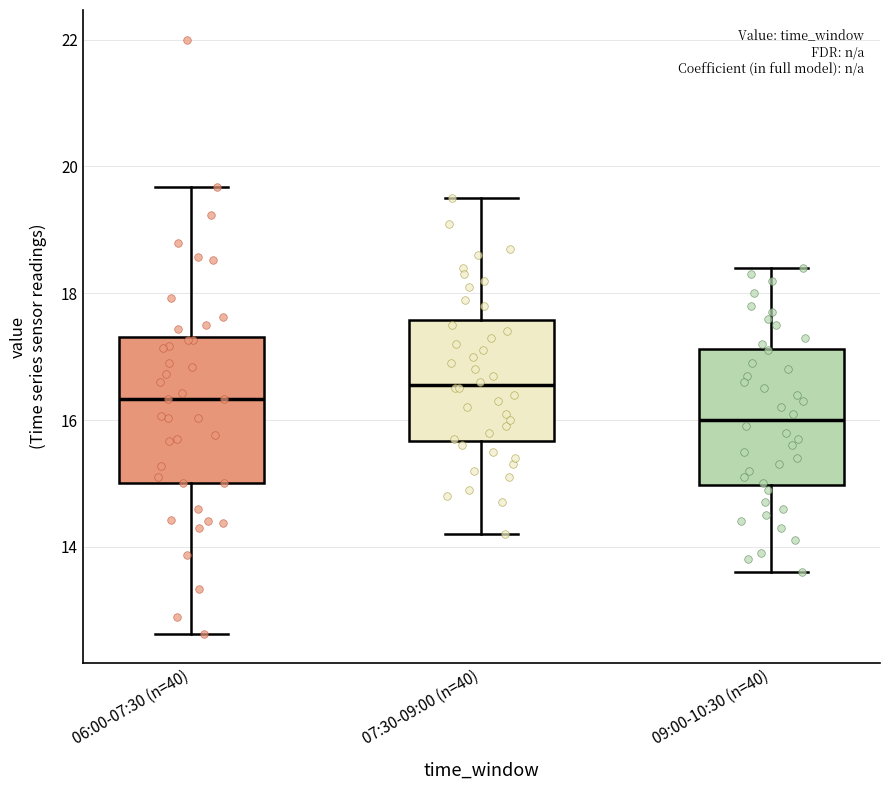

Reading left to right, read every box against the y-axis: the position of its median line, the range the box covers, and the ends of its whiskers. The values are not printed on the chart, so give them approximately, as read against the axis.

06:00-07:30 (n=40): median 16.4, box 15.0 to 17.4, whiskers 12.6 to 19.6
07:30-09:00 (n=40): median 16.6, box 15.6 to 17.6, whiskers 14.2 to 19.6
09:00-10:30 (n=40): median 16.0, box 15.0 to 17.2, whiskers 13.6 to 18.4